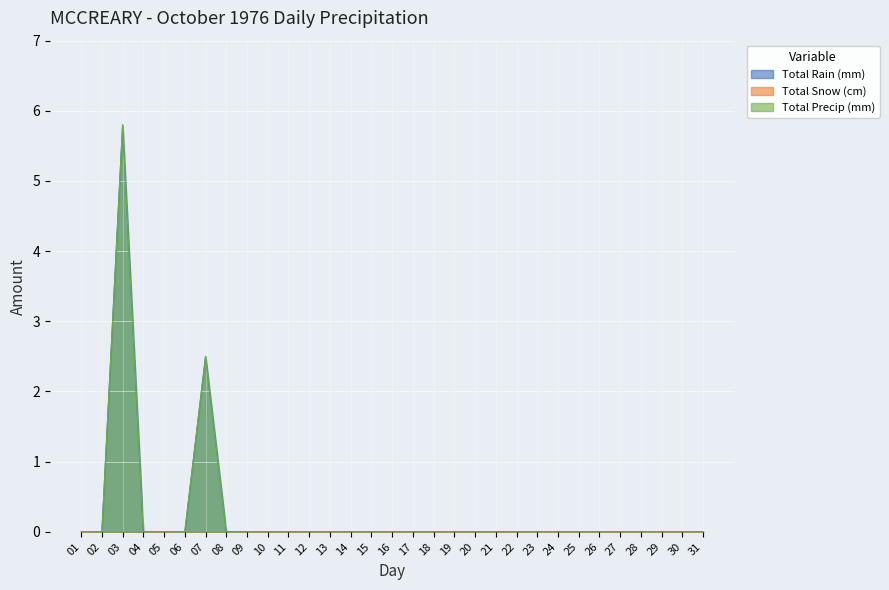

The Total Precip (mm) series shows -3.6 at 02. True or false?

False